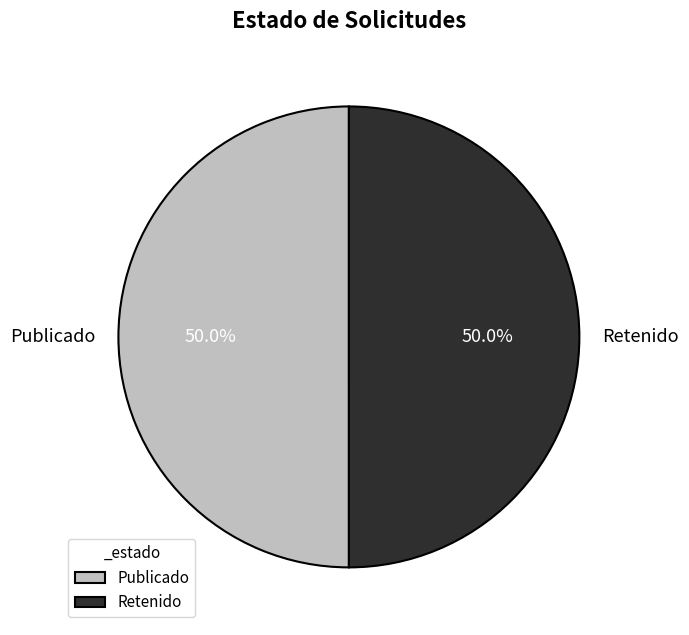

Combined, do Retenido and Publicado account for over 50%?

Yes